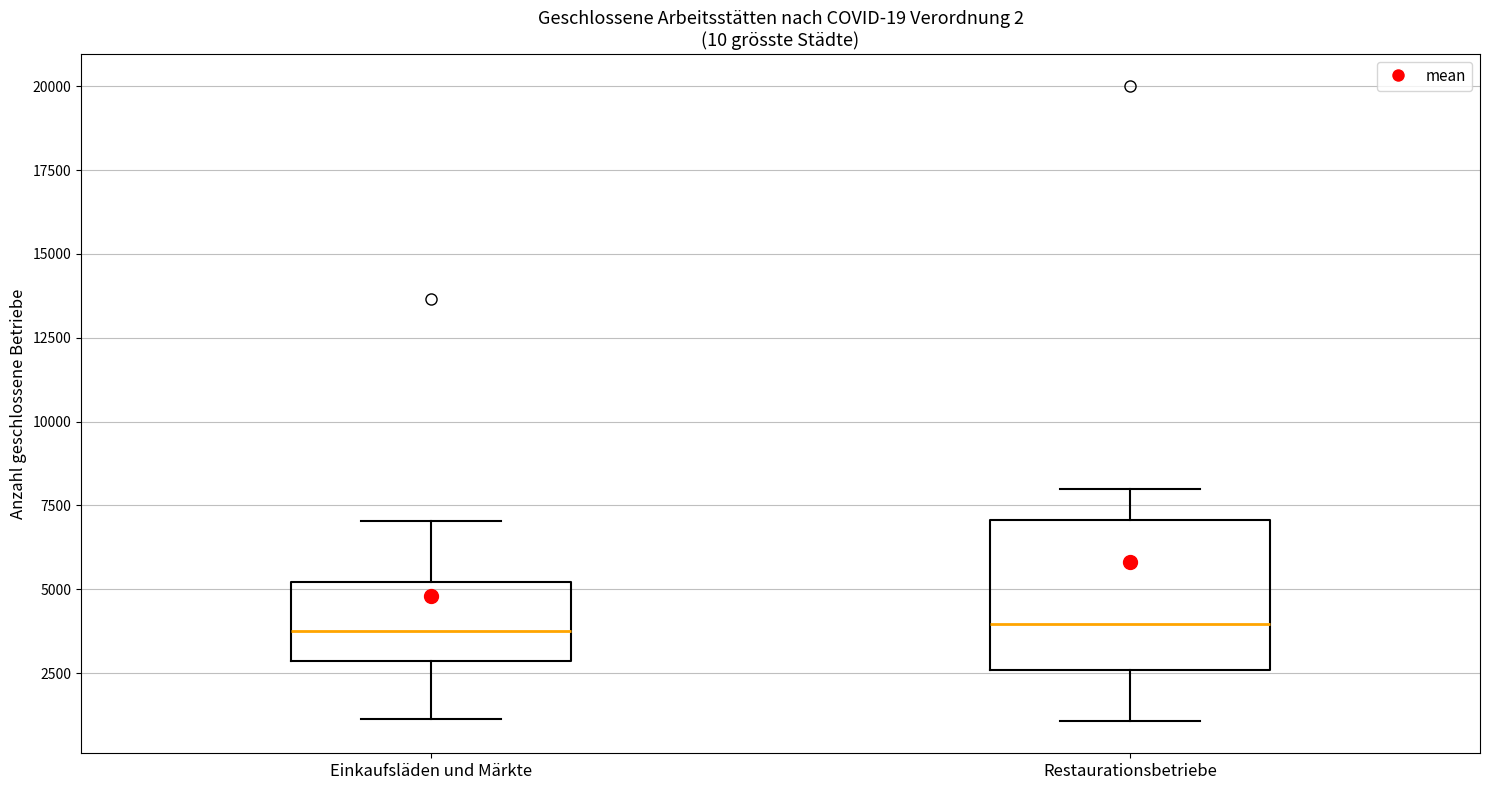

Which box is the tallest, from its lower edge to its upper edge?

Restaurationsbetriebe